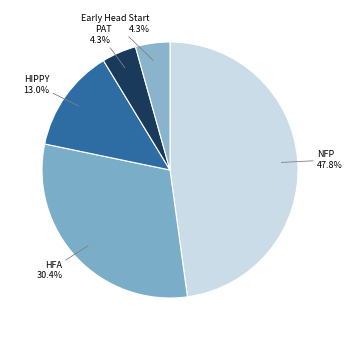

What percentage do HIPPY and HFA together represent?

43.5%